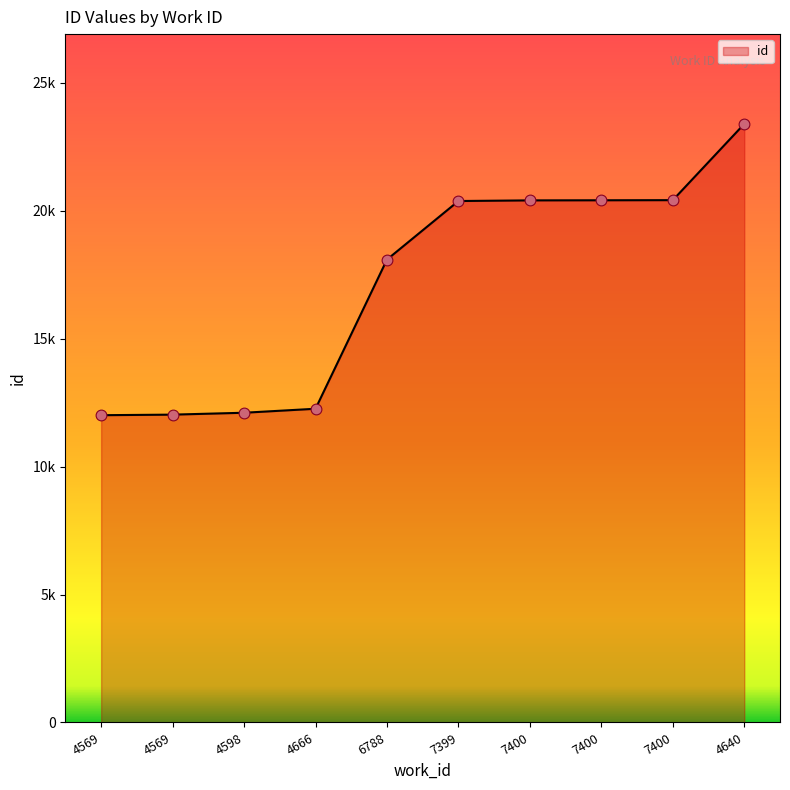

Approximately how many times larger is the value at 7400 compared to 7400?

1.0